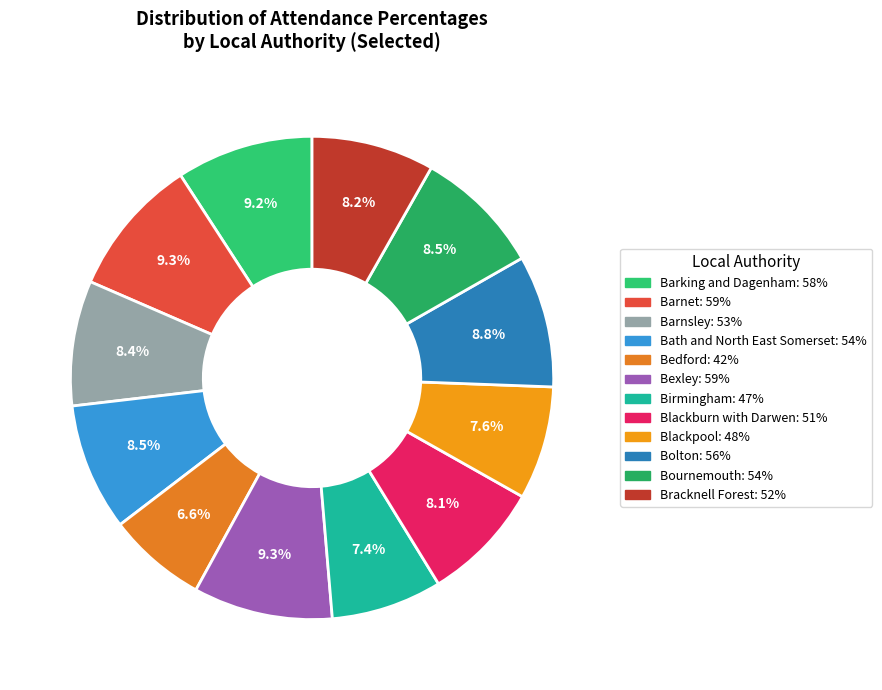

Which category has the smallest portion of the pie?

Bedford